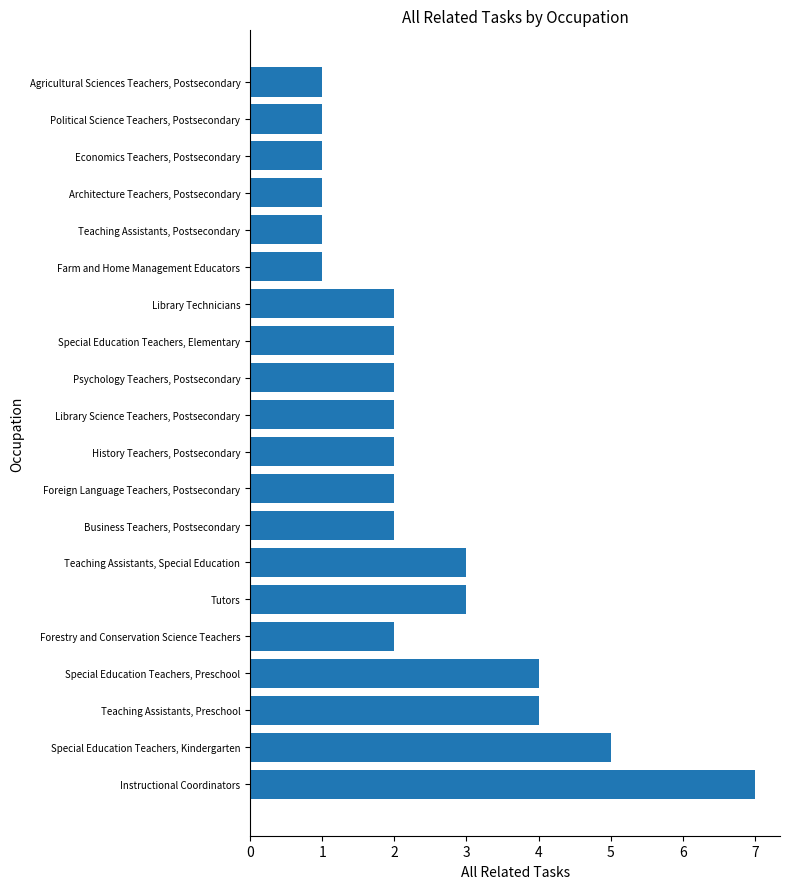

Approximately how many times larger is the value at Political Science Teachers, Postsecondary compared to Architecture Teachers, Postsecondary?

1.0